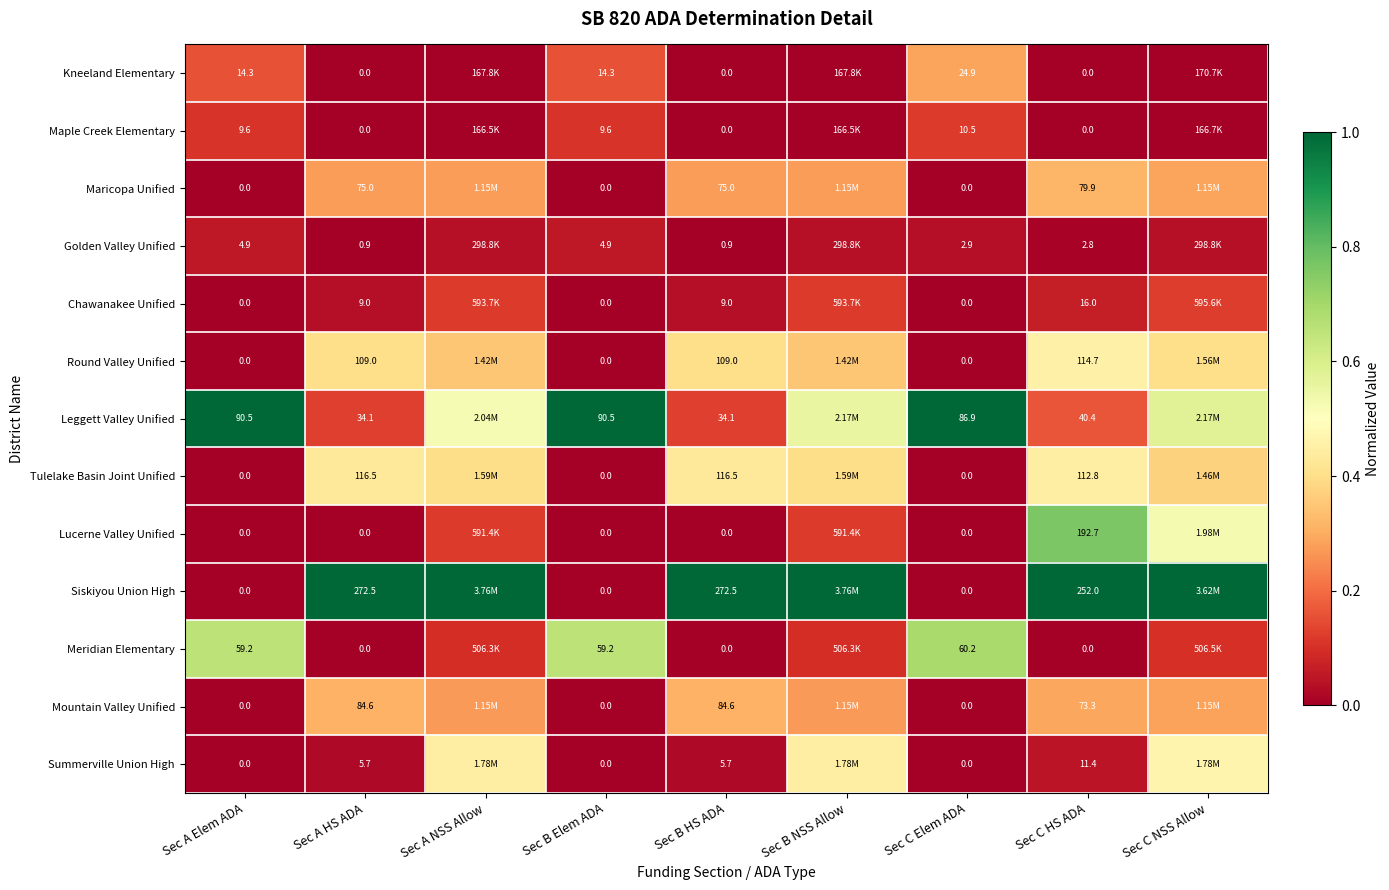

Which label corresponds to the largest value in the chart?

Sec A Elem ADA